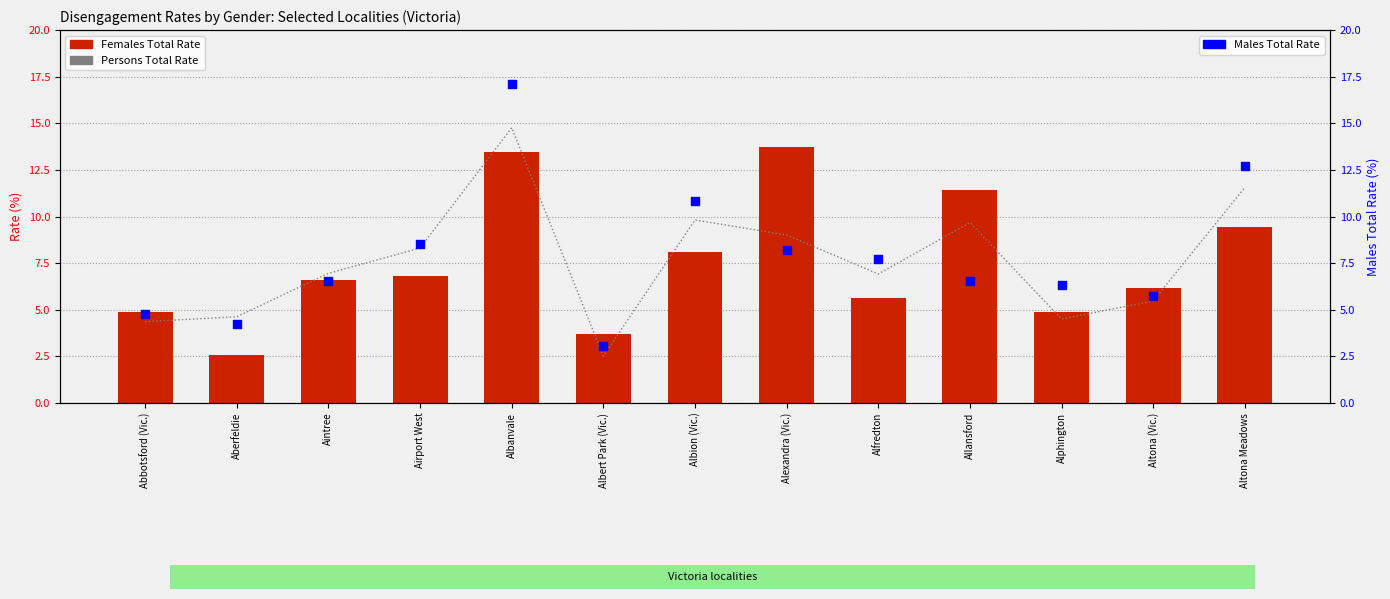

Which series reaches the maximum Y coordinate?

Males Total Rate